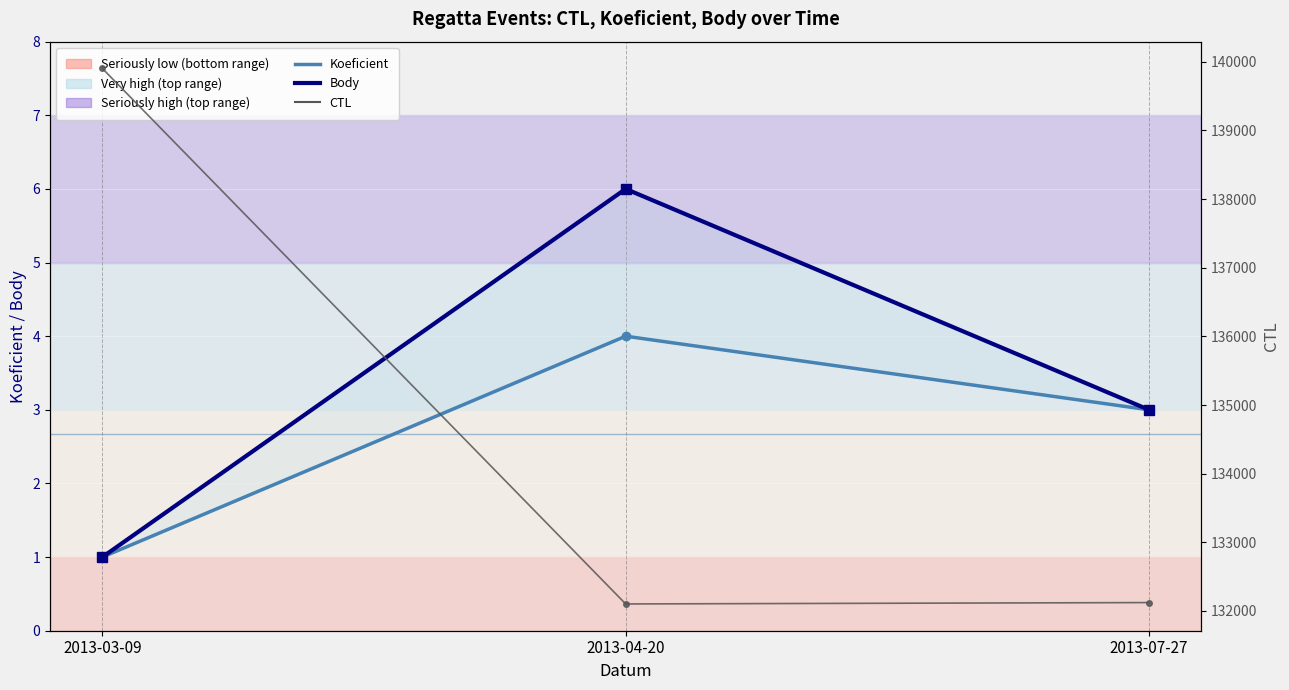

What is the approximate value of CTL at 2013-04-20?

132102